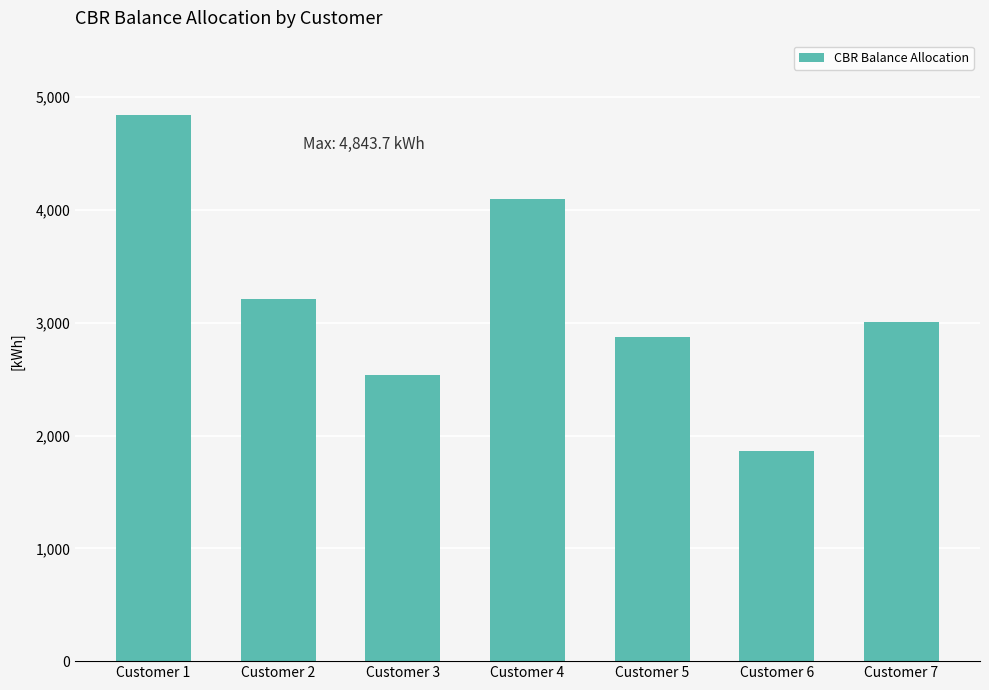

Are the bars horizontal?

No